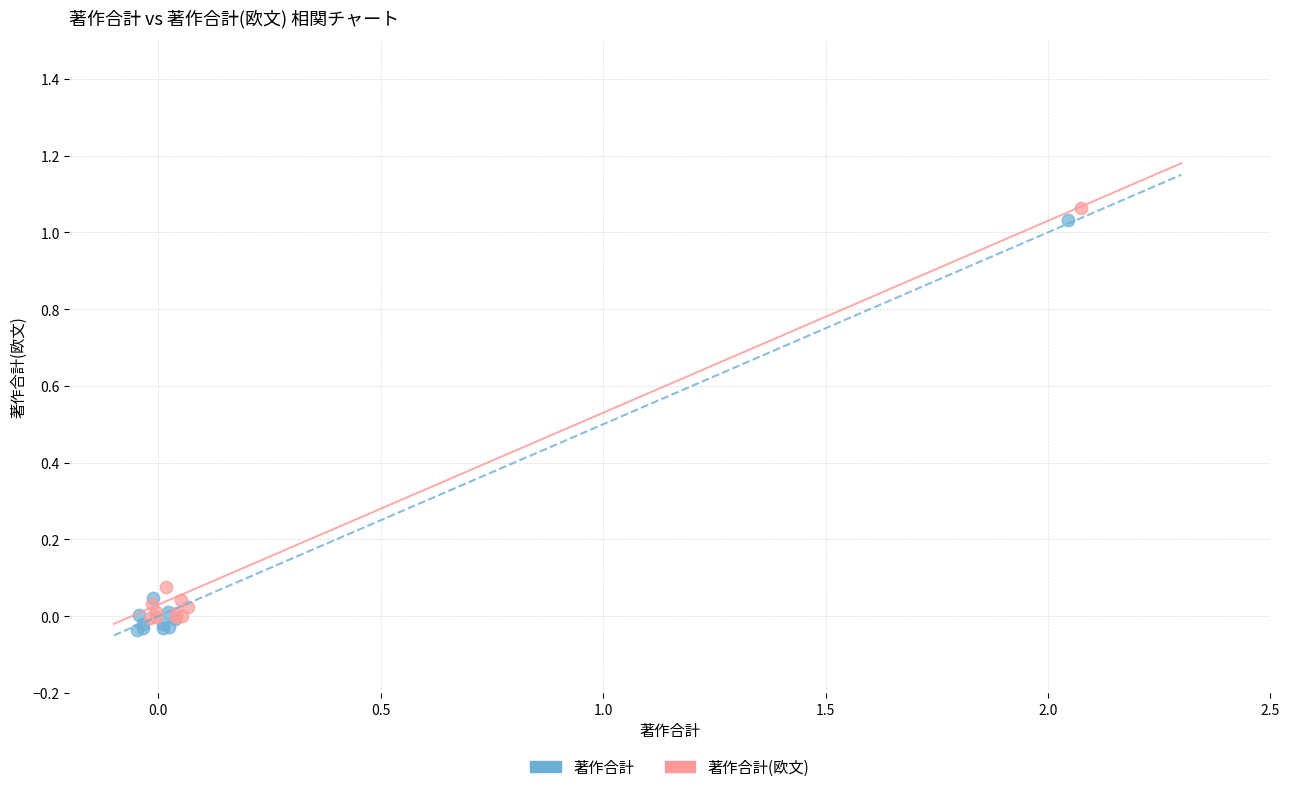

What are all the series names shown in the legend?

著作合計, 著作合計(欧文)